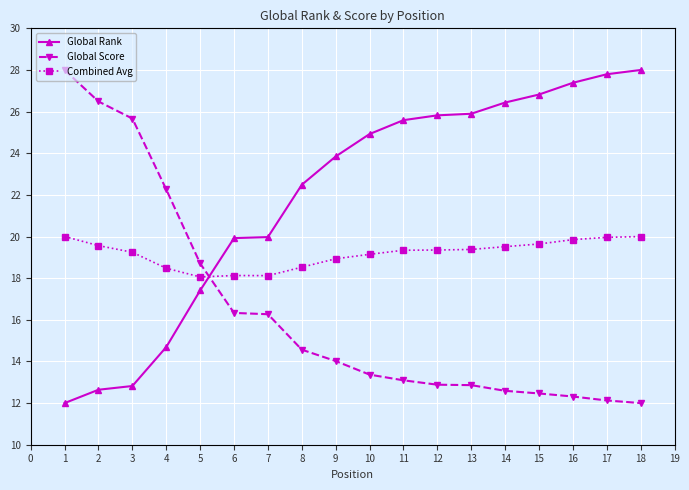

What are all the series names shown in the legend?

Global Rank, Global Score, Combined Avg